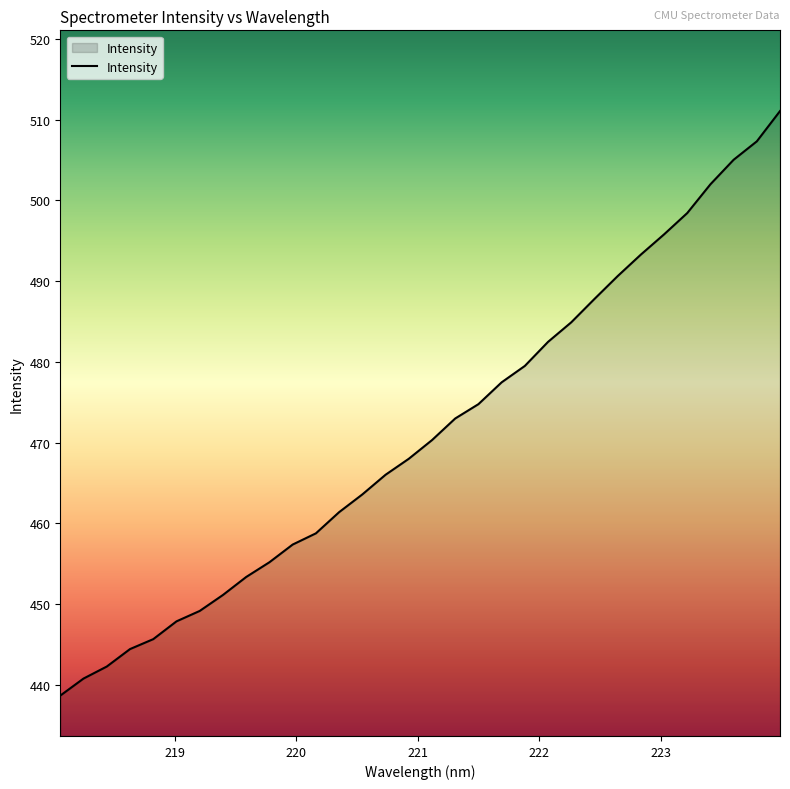

What is the minimum value shown in the chart?

438.7